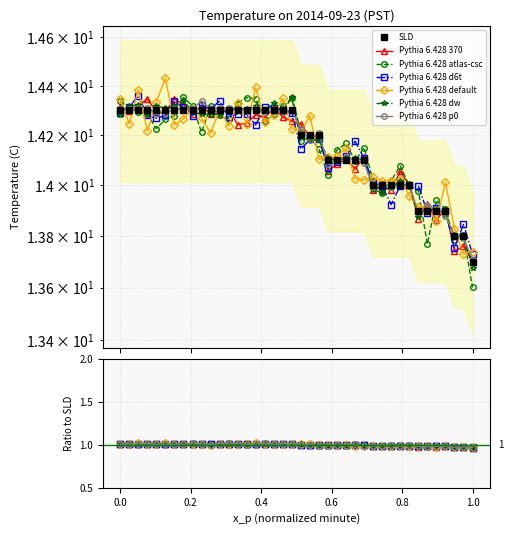

What is the minimum value shown in the chart?

13.7